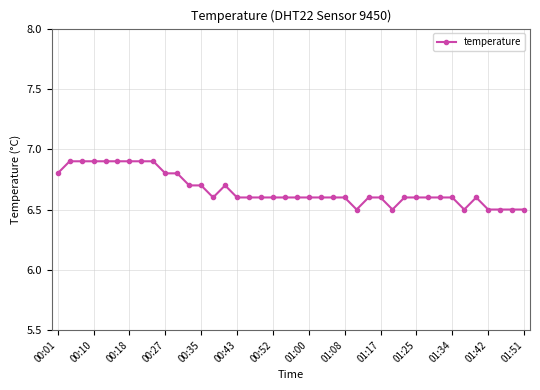

What is the difference between the second highest and second lowest values?

0.4